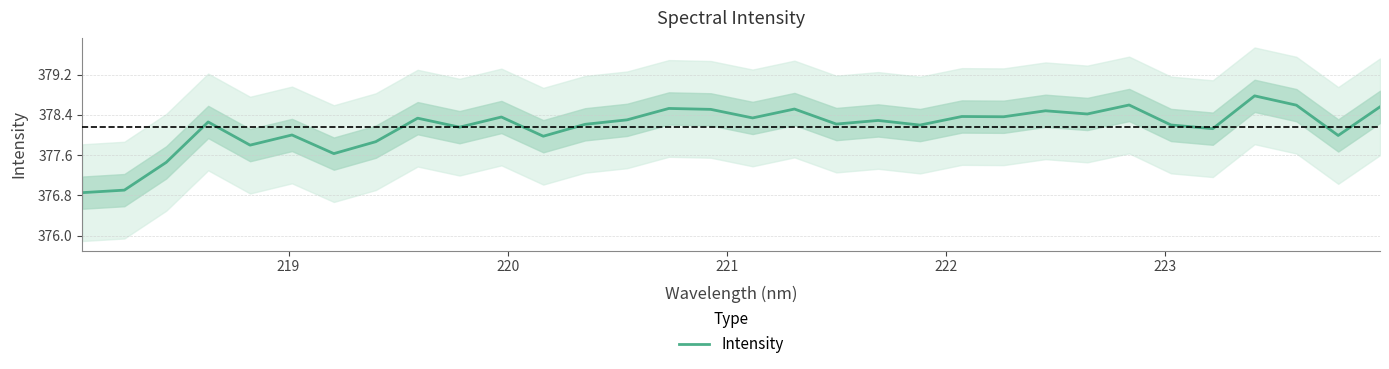

Count the number of categories in the chart.

32